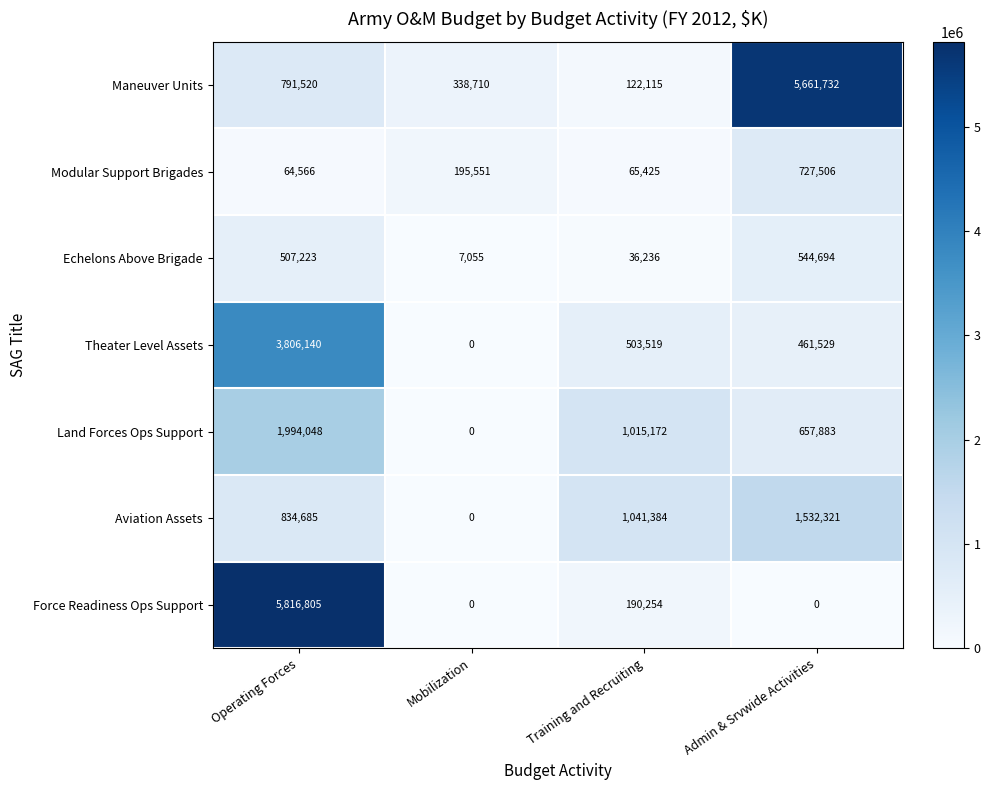

Where is Echelons Above Brigade nearest to the value 275874?

Operating Forces